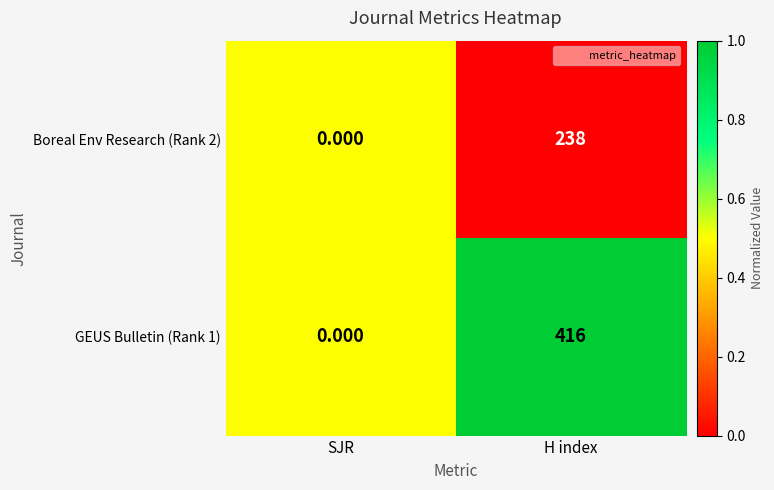

Which category has the lowest value across all series?

SJR